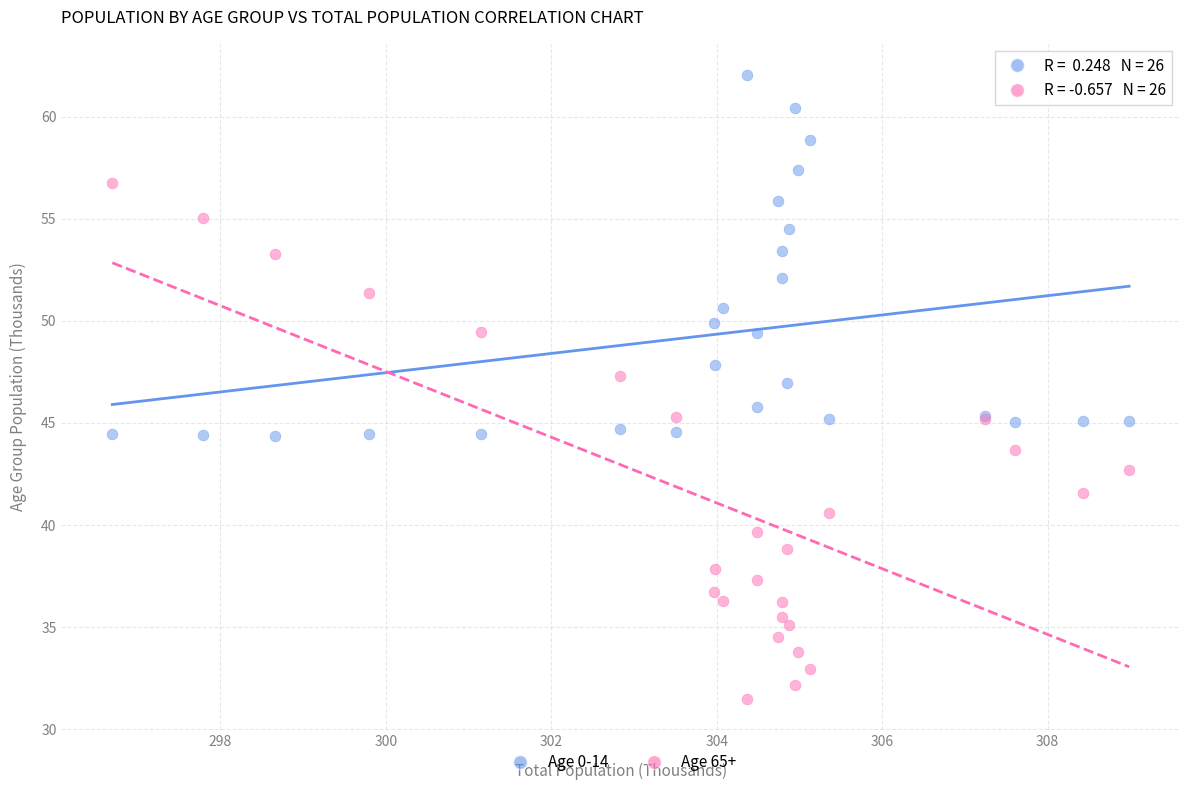

Which series contains the highest Y value?

Age 0-14